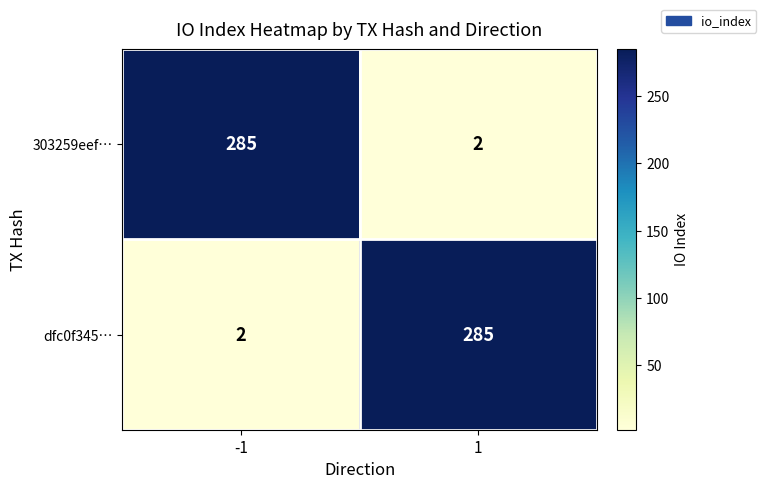

What is the difference between the dfc0f345… values at -1 and 1?

283